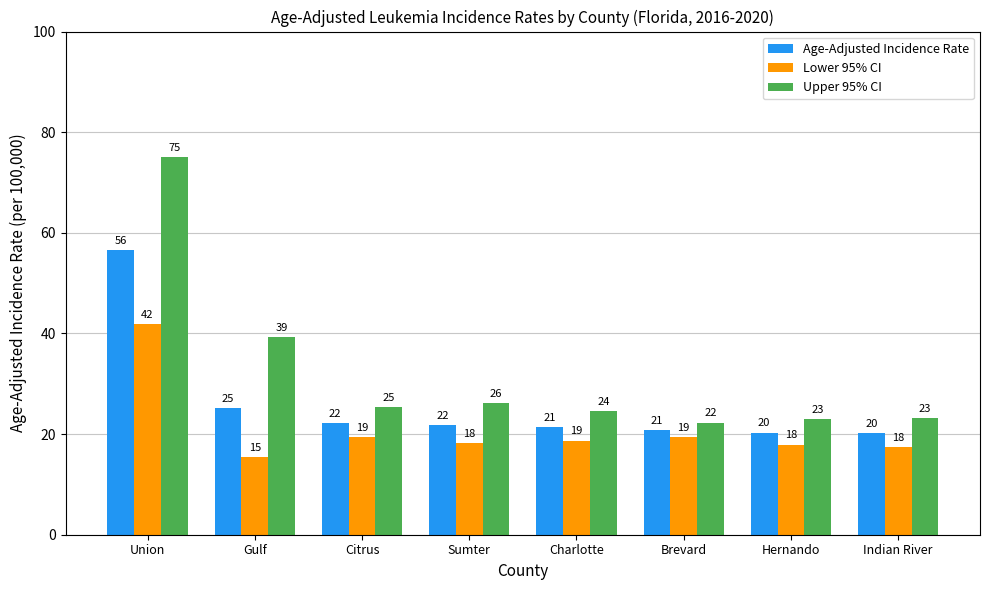

Reading left to right, extract all data points from this chart.

Age-Adjusted Incidence Rate: 56.5	25.2	22.2	21.8	21.4	20.8	20.3	20.2
Lower 95% CI: 41.8	15.4	19.4	18.2	18.7	19.4	17.9	17.5
Upper 95% CI: 75.0	39.3	25.4	26.2	24.5	22.3	23.0	23.2